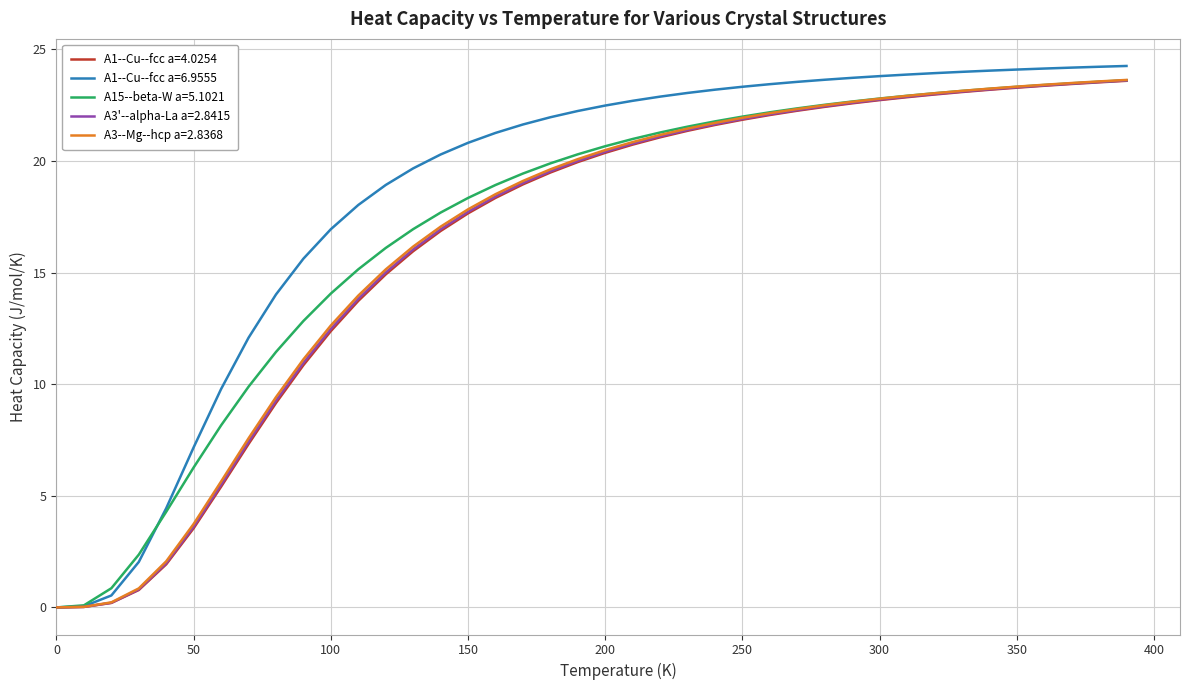

What is the maximum value shown in the chart?

24.3